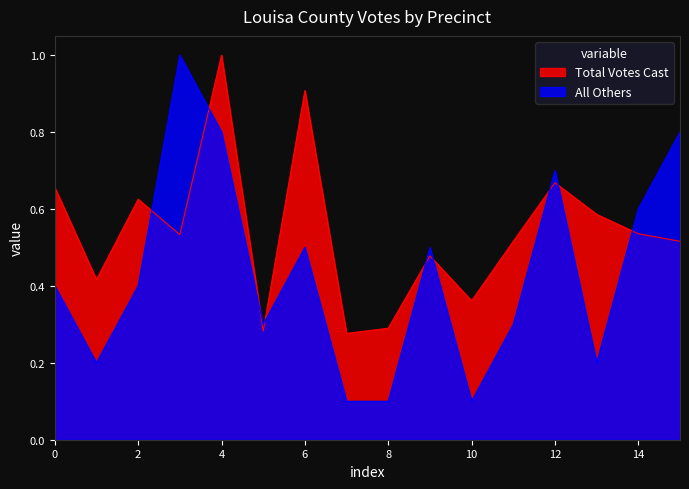

What is the difference between the maximum and minimum values in the All Others series?

0.9